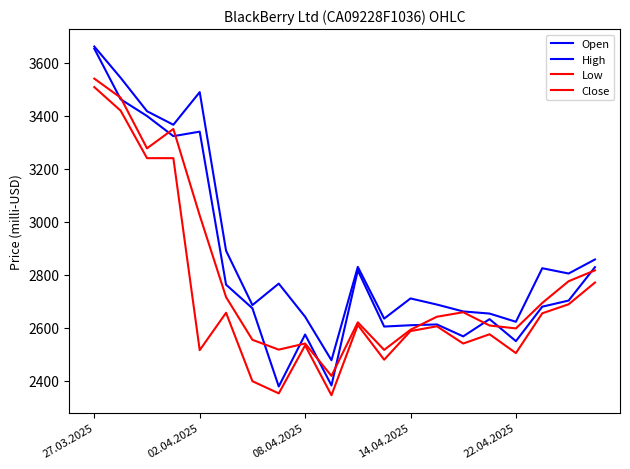

Does the chart have visible grid lines?

No